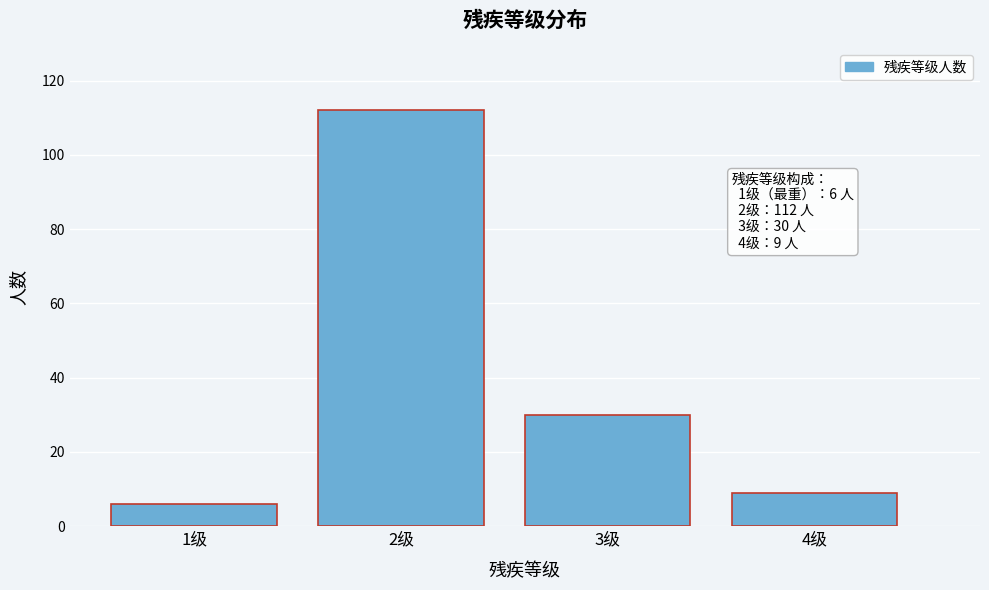

Reading left to right, list all the values displayed in this chart.

1级=6	2级=112	3级=30	4级=9